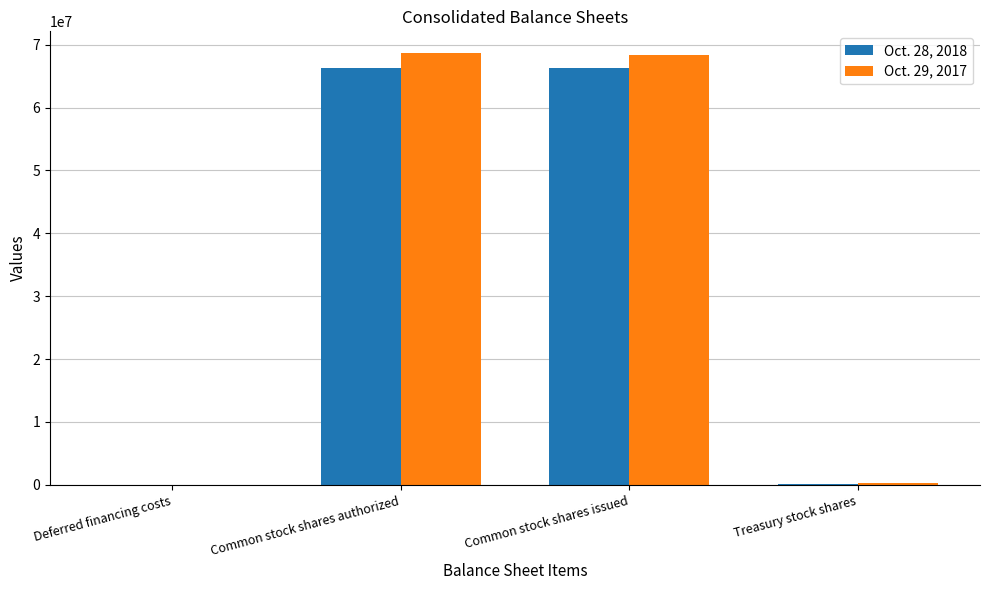

True or false: Oct. 28, 2018 has a value of 66203841 at Common stock shares issued.

True